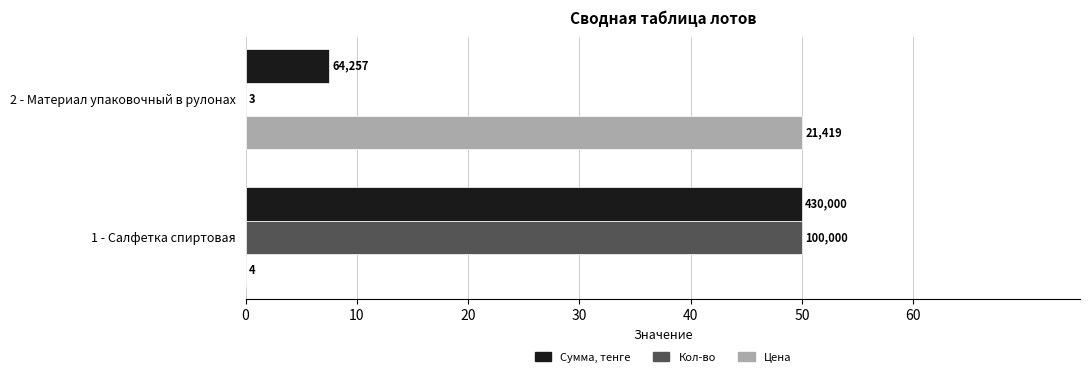

What are all the series names shown in the legend?

Сумма, тенге, Кол-во, Цена